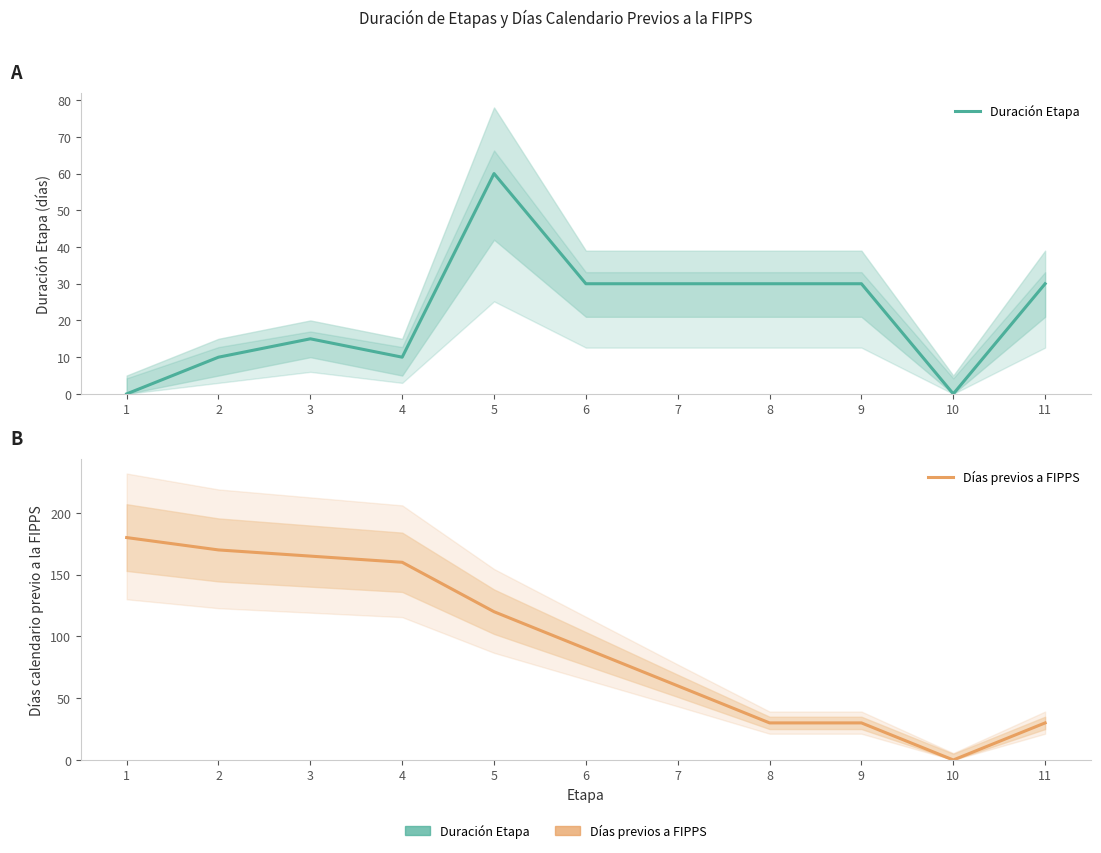

What is the value of the Duración Etapa point at the 11th from the left?

30